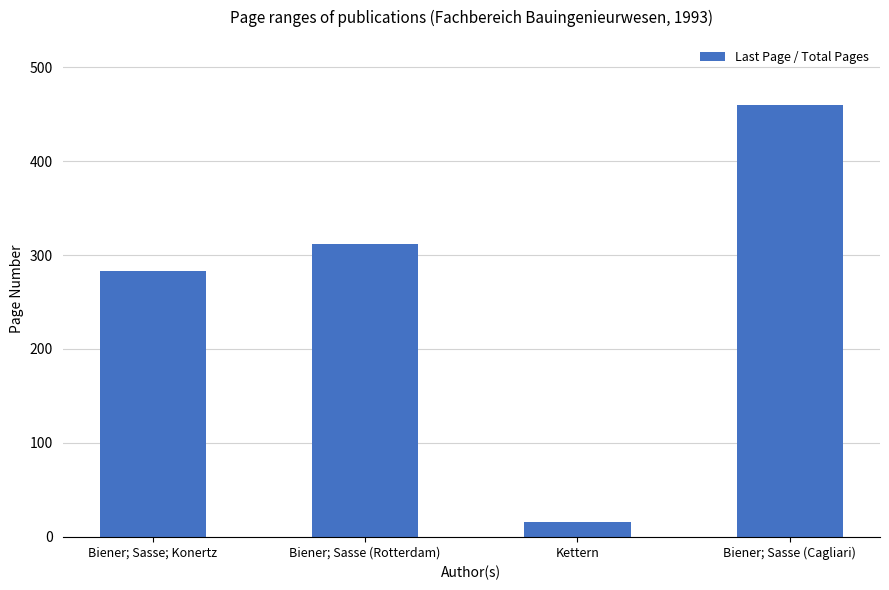

What value does the data have at Biener; Sasse (Cagliari), to the nearest 50?

450